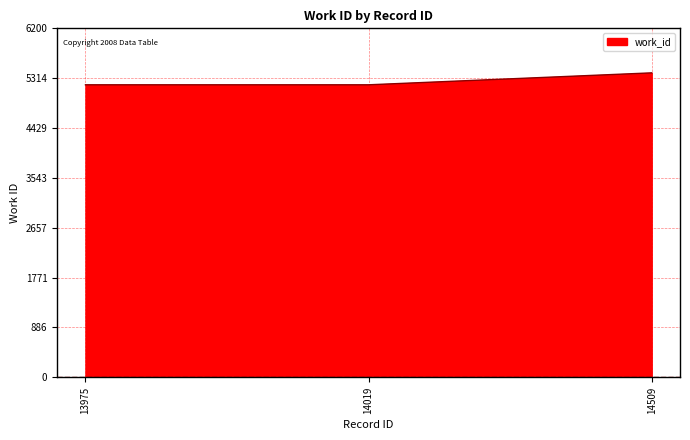

What value does the data have at 14019?

5197